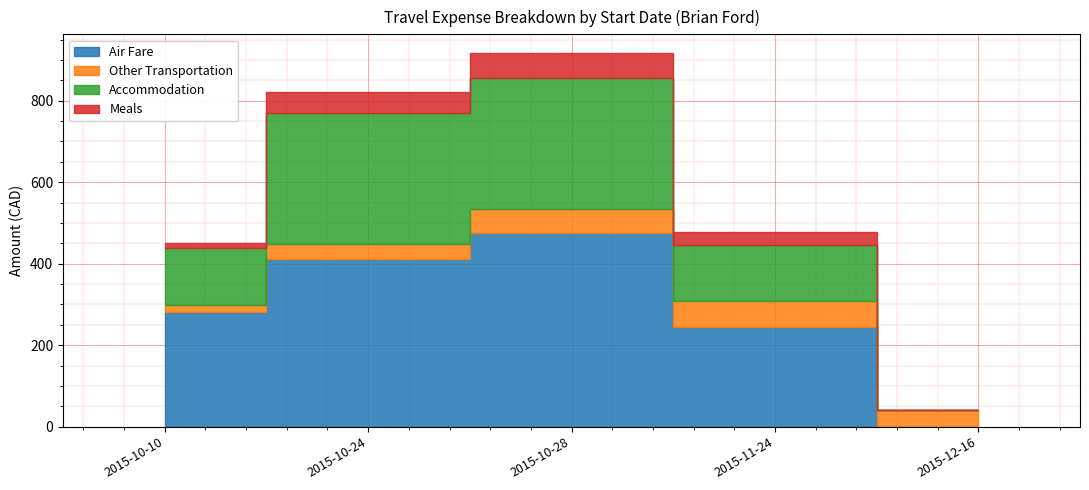

What is the approximate value of Other Transportation at 2015-10-28?

60.0